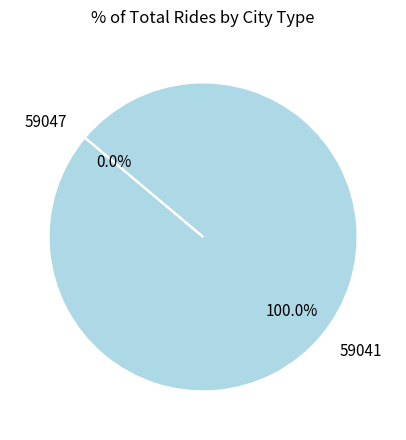

Which slice is the largest?

59041